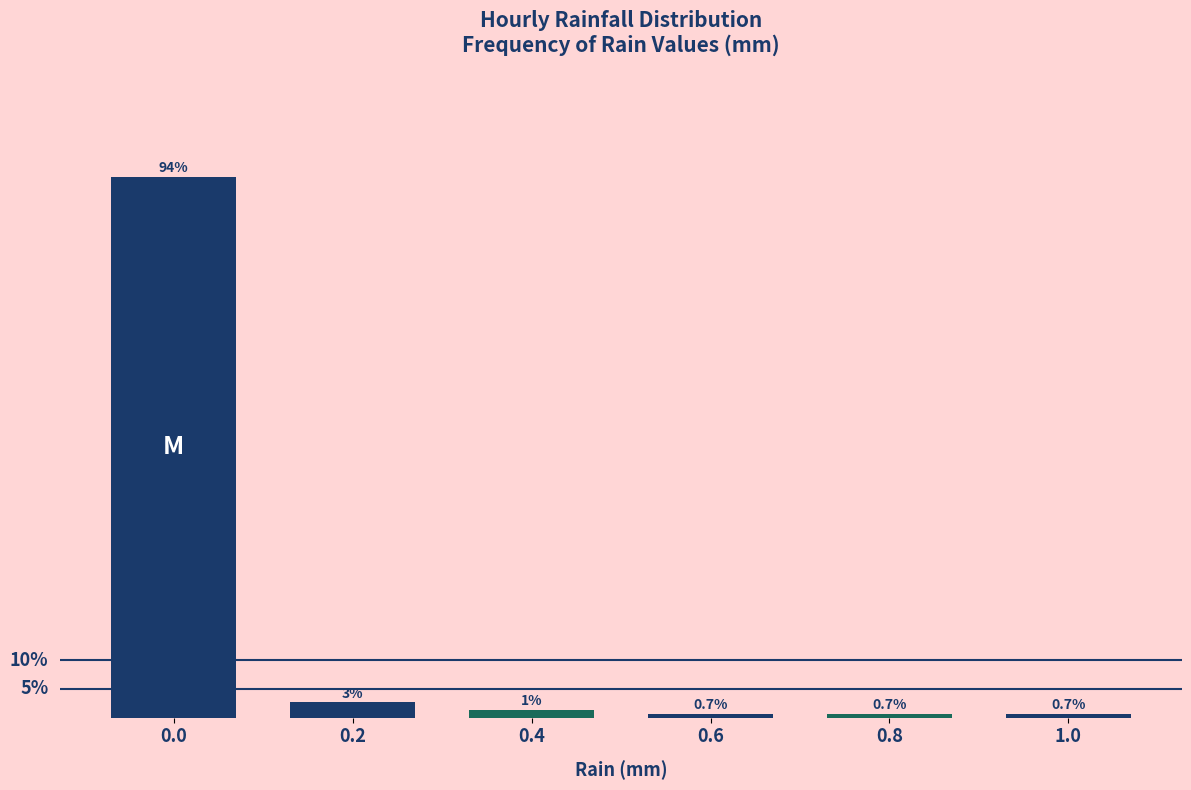

Does the chart contain any negative values?

No